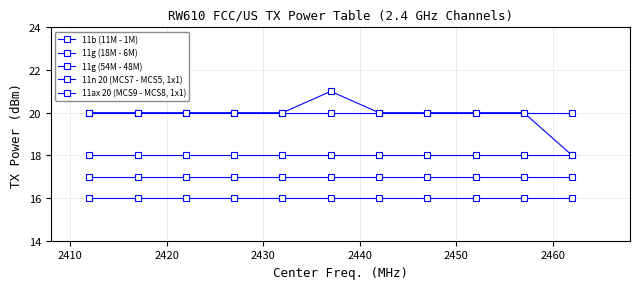

How many lines are shown in the chart?

5